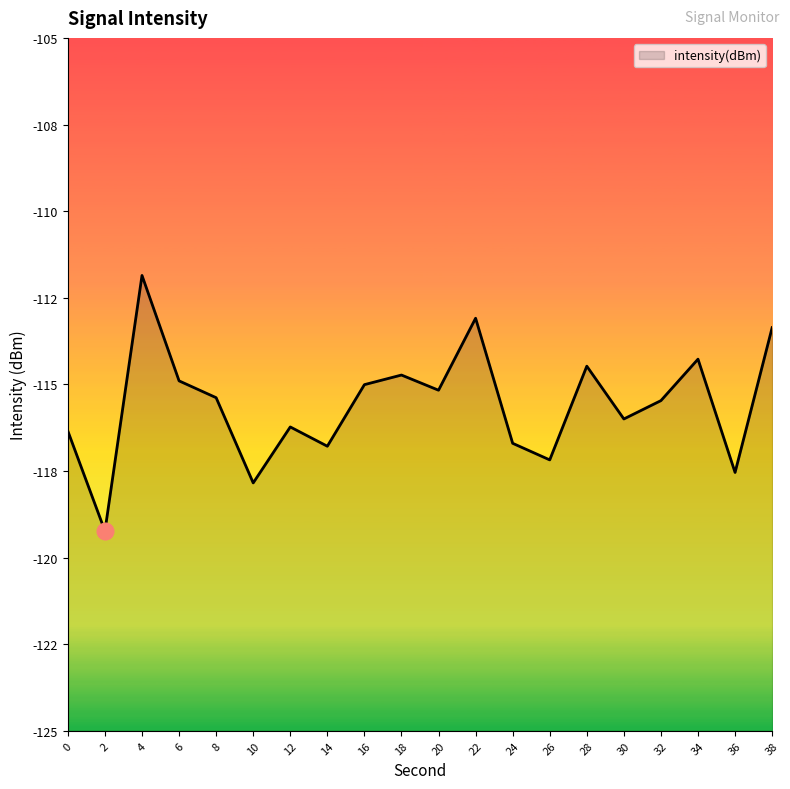

Count the number of data series in this chart.

1